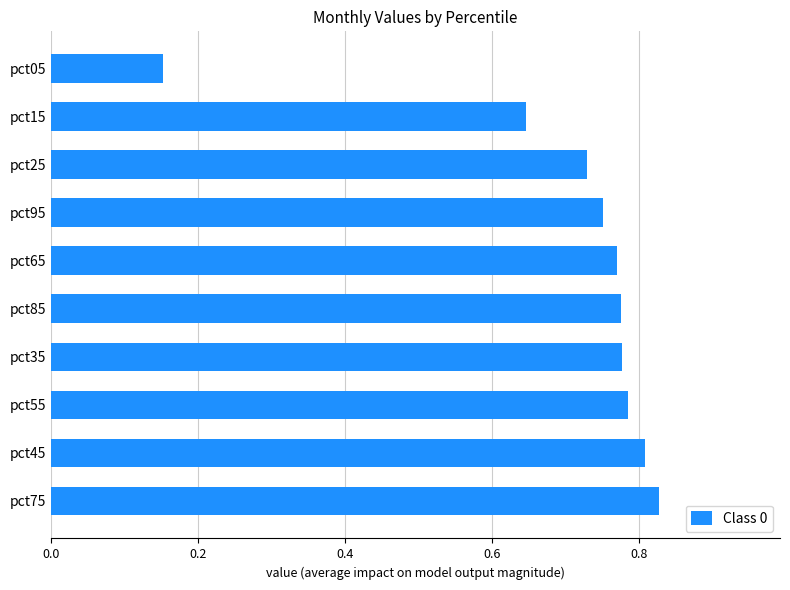

Which has a higher value, pct05 or pct15?

pct15